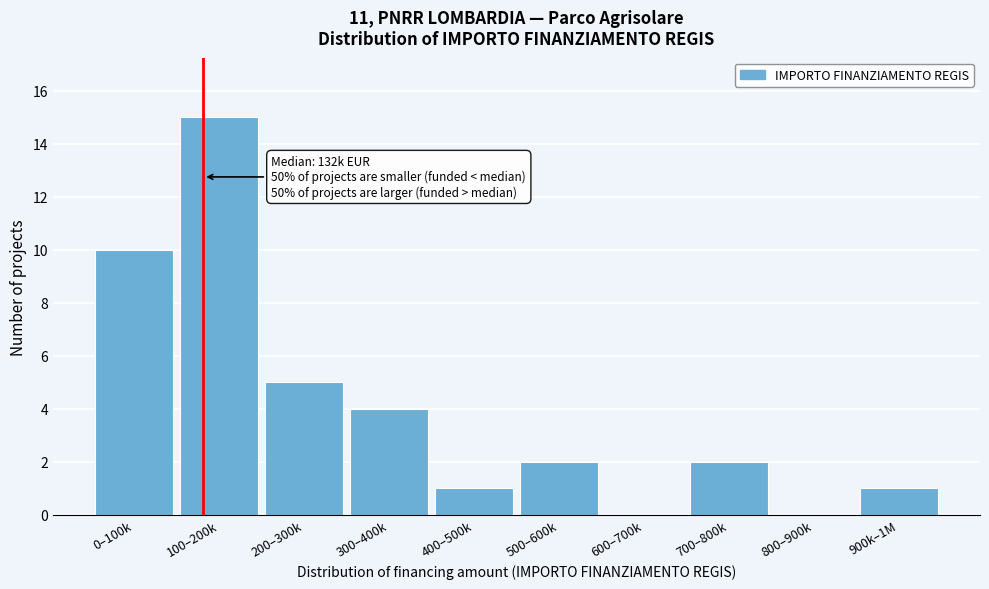

Reading right to left, transcribe all the data shown in this chart.

900k–1M=1	800–900k=0	700–800k=2	600–700k=0	500–600k=2	400–500k=1	300–400k=4	200–300k=5	100–200k=15	0–100k=10